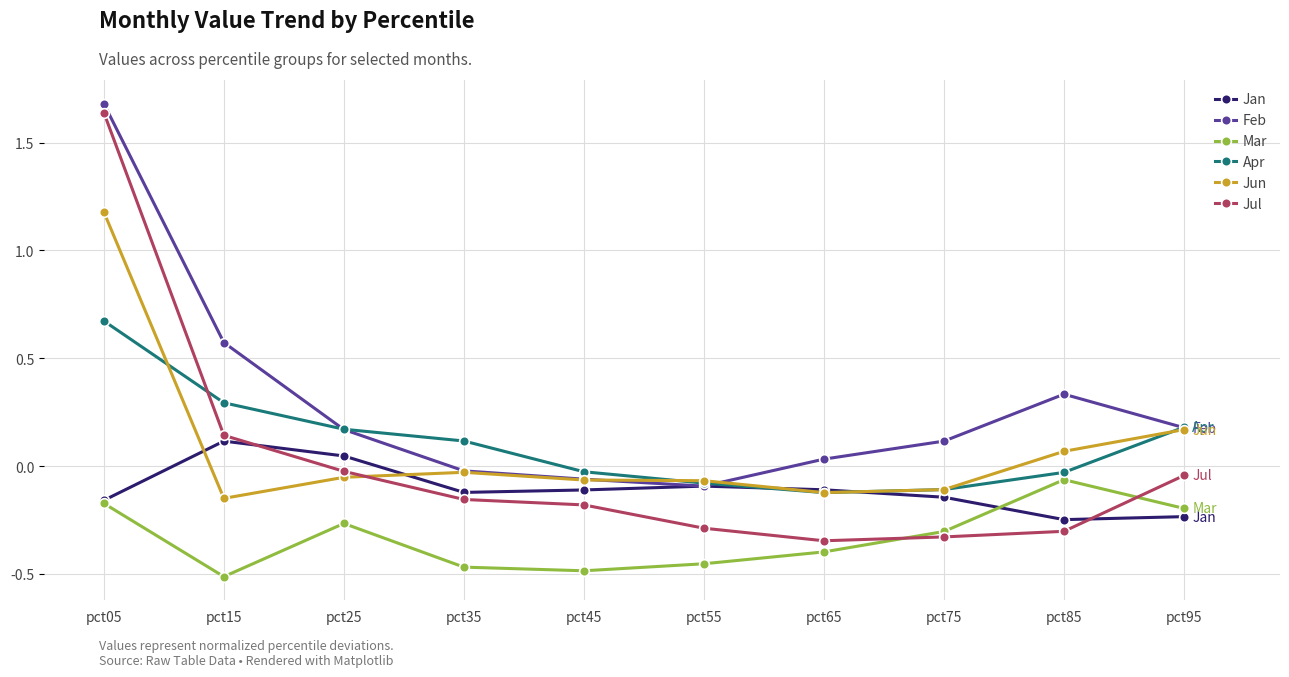

Which series has the largest total across all categories?

Feb